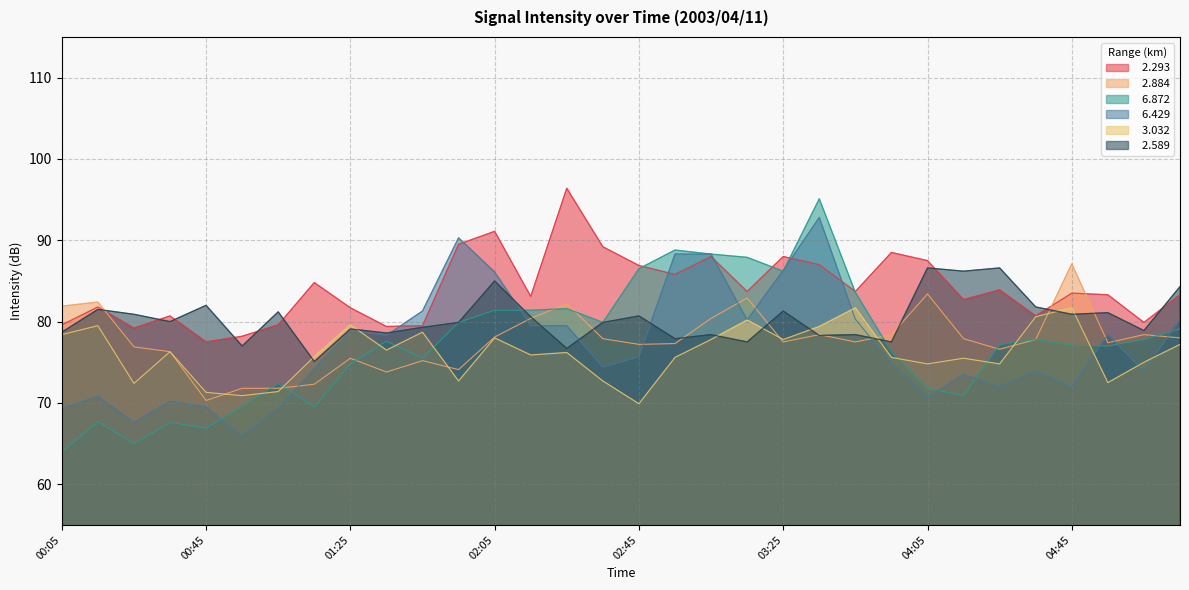

The value of   2.589 at 04:05 is 86.6. True or false?

True